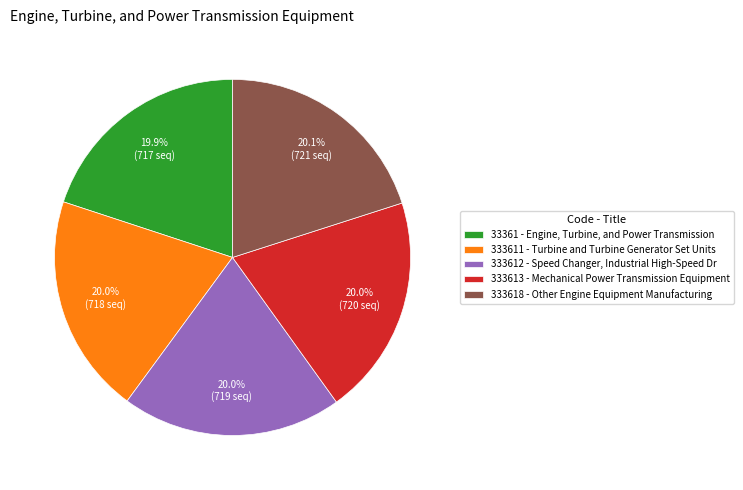

What is the ratio of the value at 333611 - Turbine and Turbine Generator Set Units to the value at 333612 - Speed Changer, Industrial High-Speed Dr?

1.0